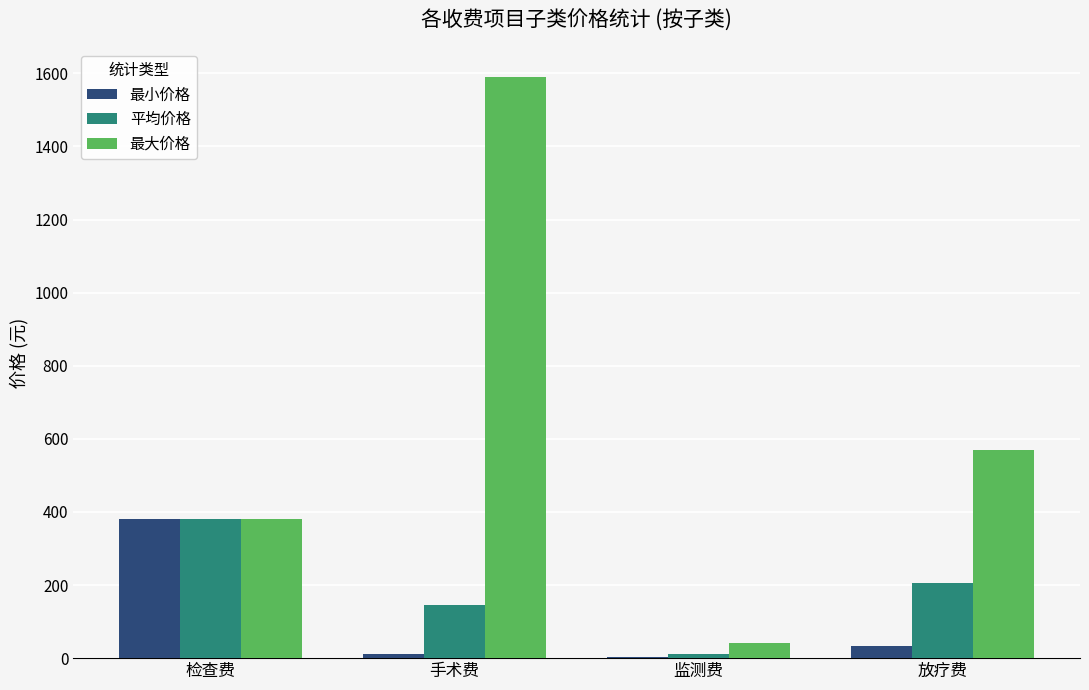

Are the bars horizontal?

No